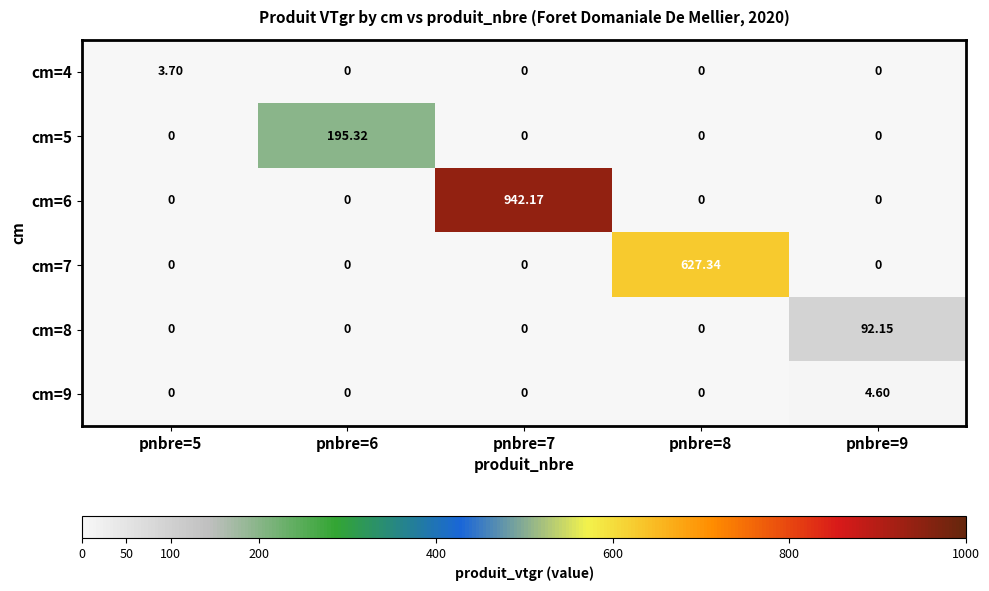

Is the value of cm=7 at pnbre=6 greater than the value of cm=6 at pnbre=7?

No